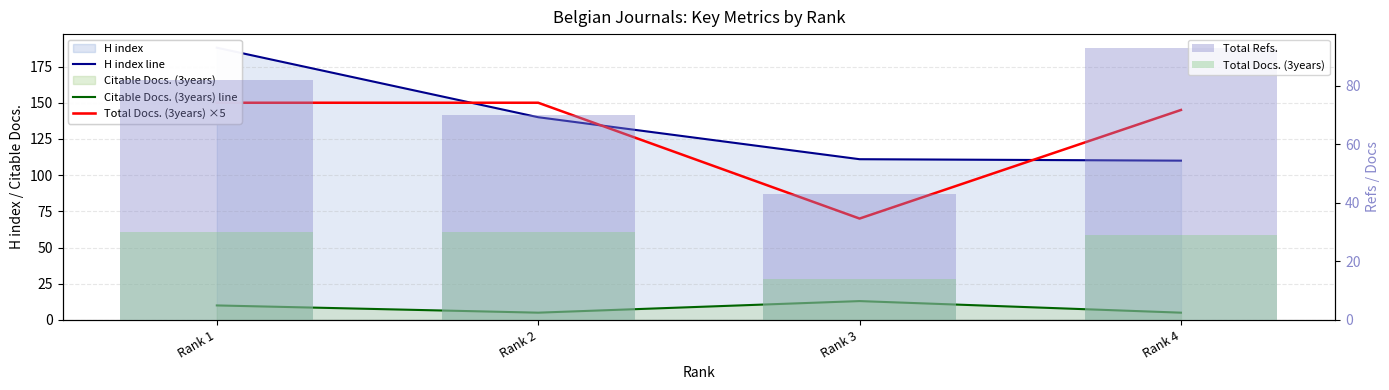

Reading left to right, extract all data points from this chart.

H index line: 188	140	111	110
Citable Docs. (3years) line: 10	5	13	5
Total Docs. (3years) ×5: 150	150	70	145
Total Refs.: 82	70	43	93
Total Docs. (3years): 30	30	14	29